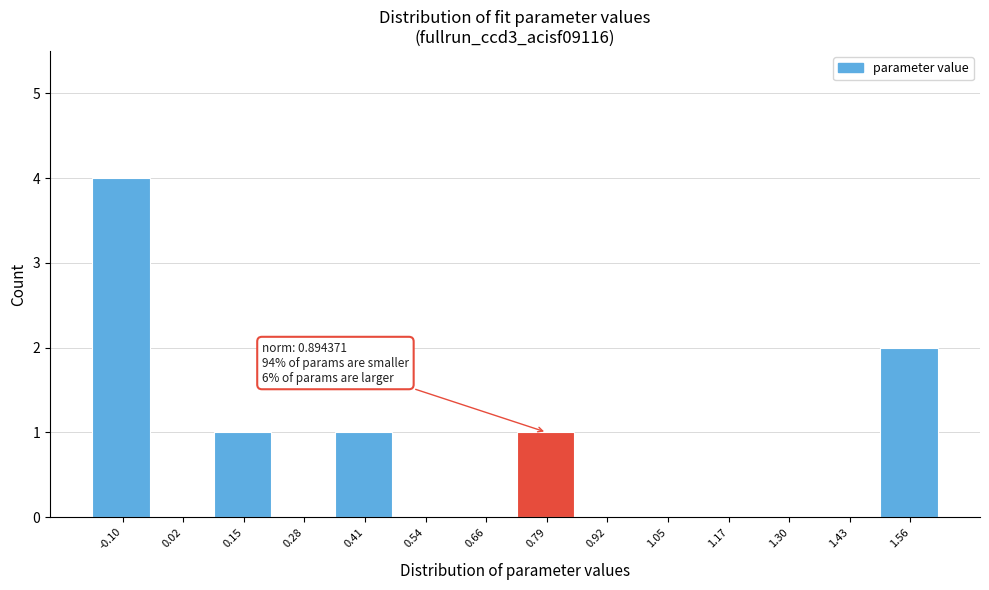

Reading left to right, what are all the values shown in this chart?

-0.10=4	0.02=0	0.15=1	0.28=0	0.41=1	0.54=0	0.66=0	0.79=1	0.92=0	1.05=0	1.17=0	1.30=0	1.43=0	1.56=2